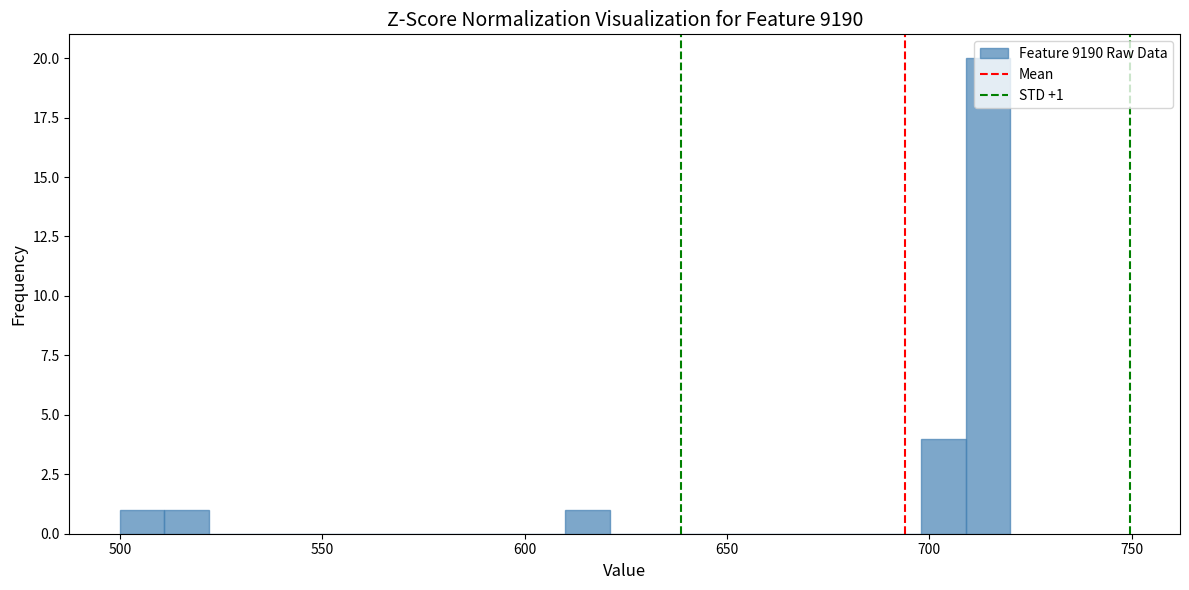

Read against the x-axis, roughly where is the centre of the tallest bar?

715